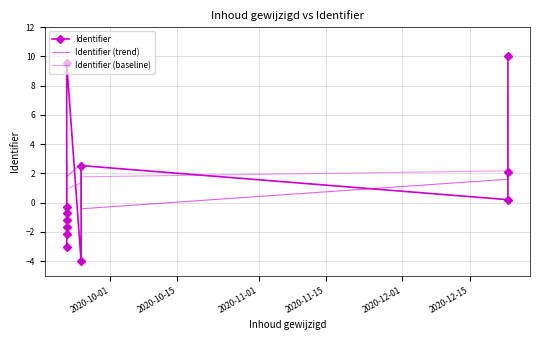

True or false: Identifier (baseline) has more than 2 points higher than both neighbors.

False